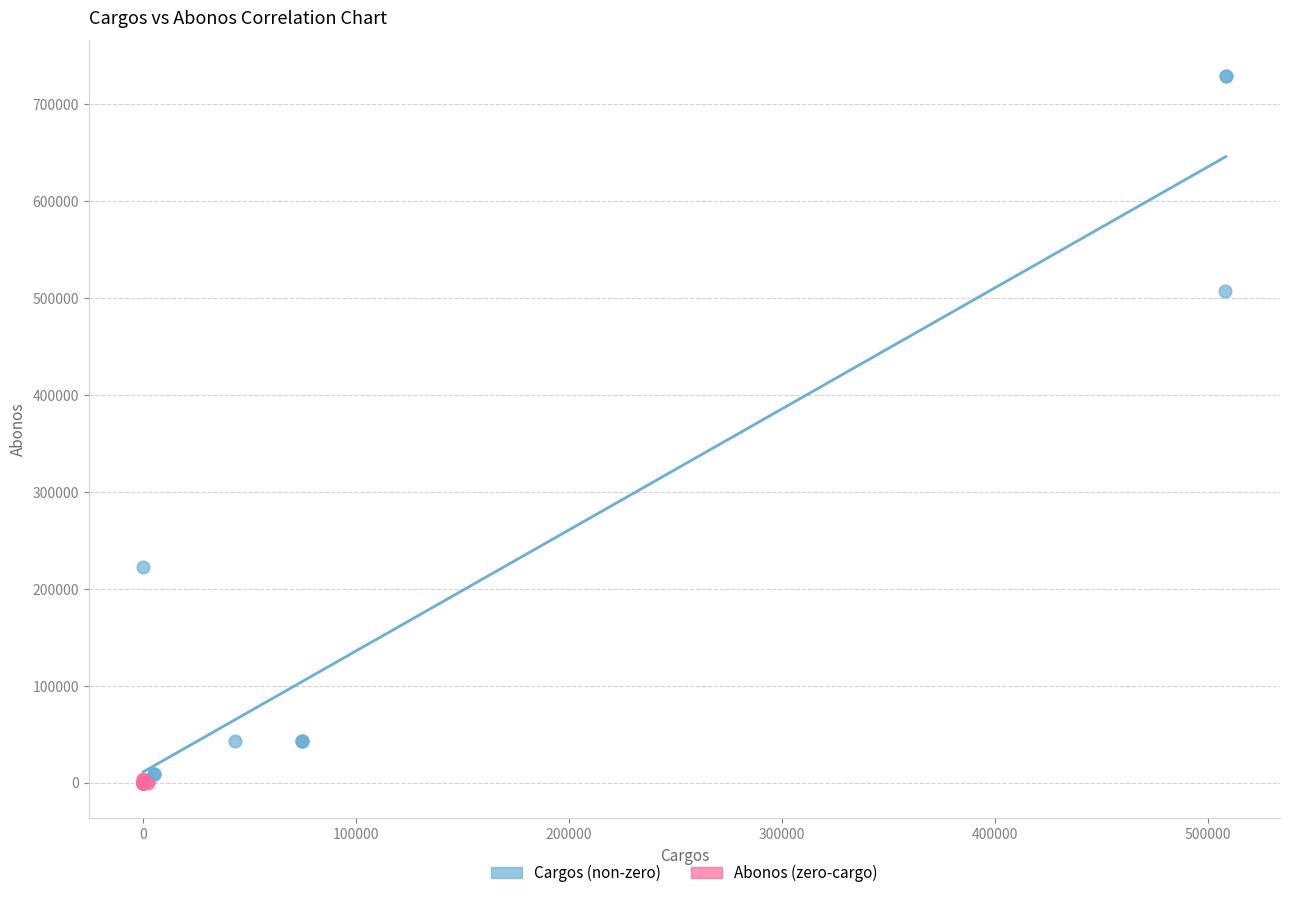

Which series reaches the maximum Y coordinate?

Cargos (non-zero)